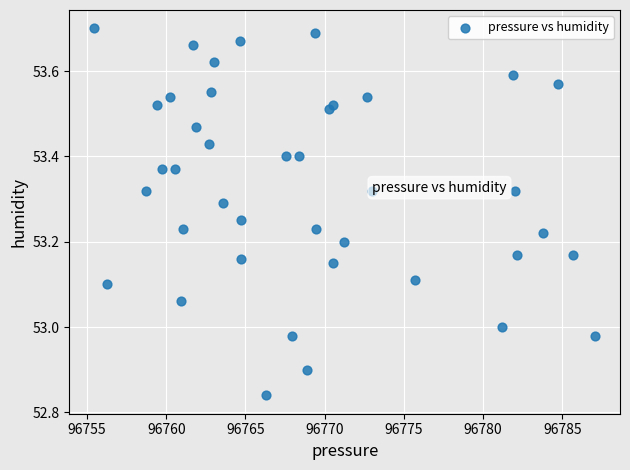

What is the range of Y values (max minus min)?

0.9